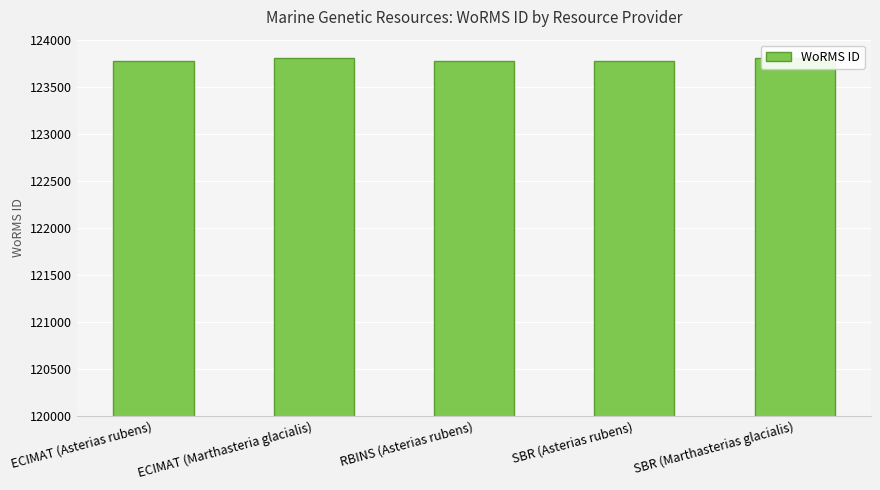

Count the number of values greater than 123776.

2